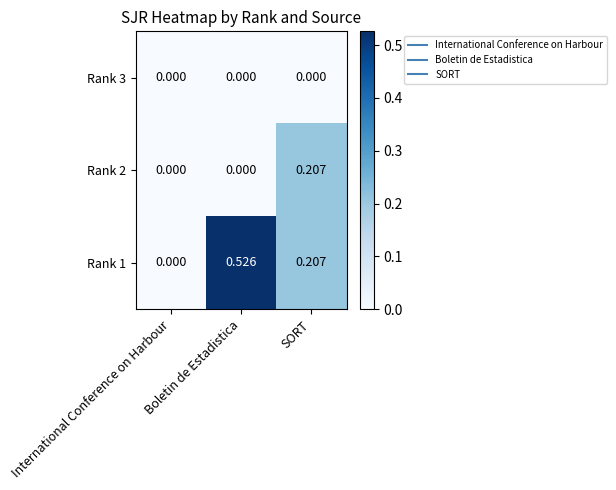

What is the total value across all series at SORT?

0.4